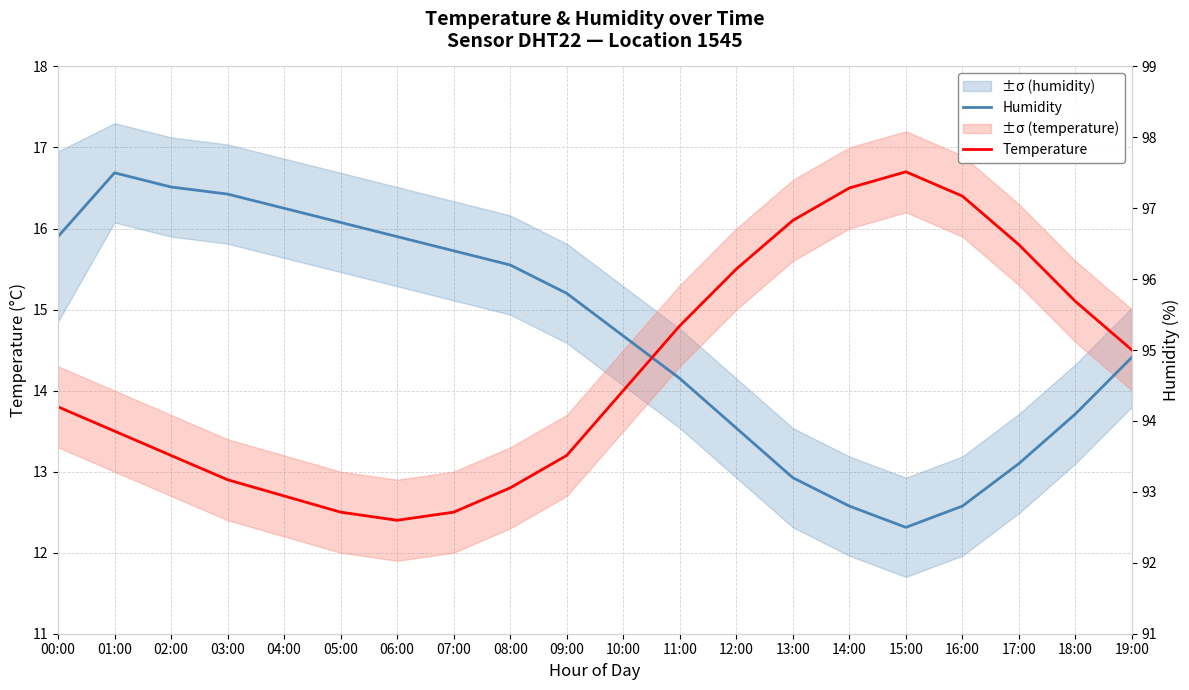

What are all the series names shown in the legend?

Humidity, Temperature